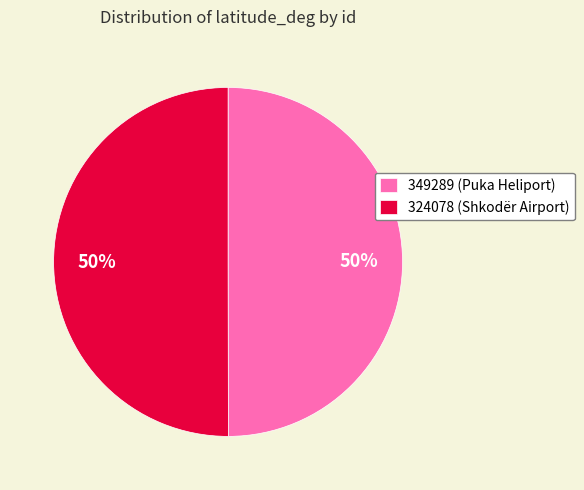

What percentage is the 349289 slice, to the nearest percent?

50%